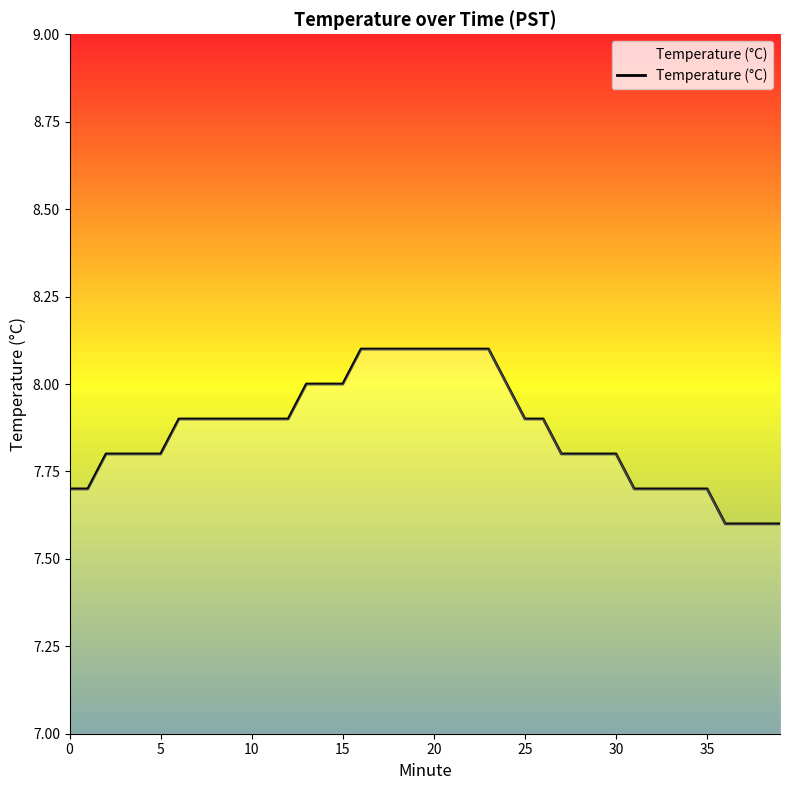

Reading left to right, transcribe all the data shown in this chart.

7.7	7.7	7.8	7.8	7.8	7.8	7.9	7.9	7.9	7.9	7.9	7.9	7.9	8.0	8.0	8.0	8.1	8.1	8.1	8.1	8.1	8.1	8.1	8.1	8.0	7.9	7.9	7.8	7.8	7.8	7.8	7.7	7.7	7.7	7.7	7.7	7.6	7.6	7.6	7.6